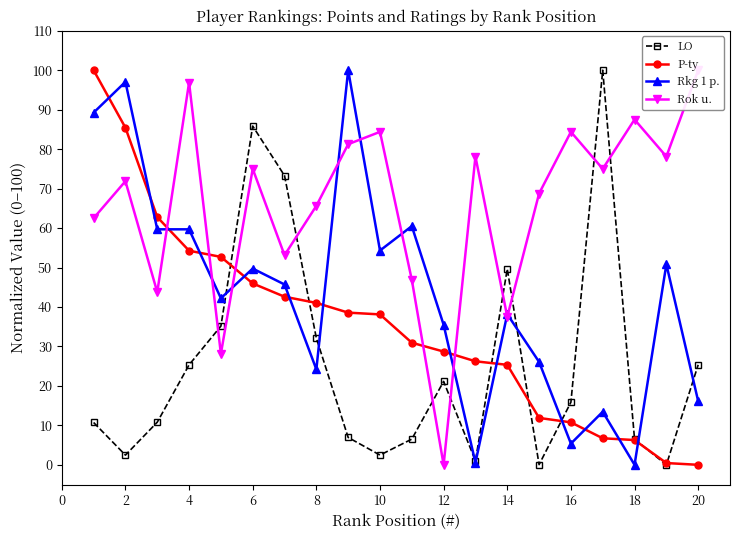

The LO series shows 21.1 at 12. True or false?

True